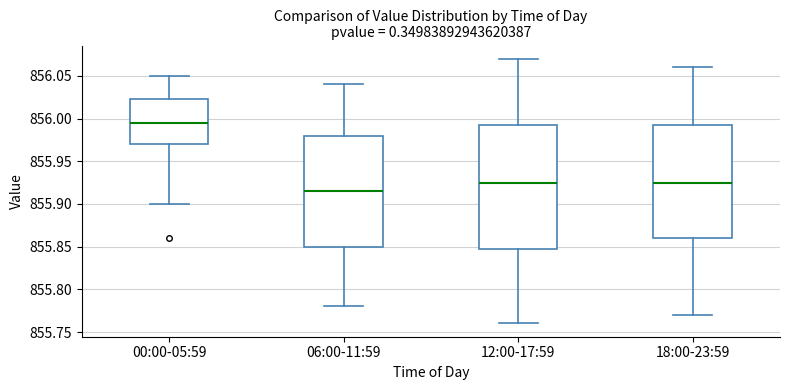

Where does the lower whisker of the box for 00:00-05:59 end on the y-axis? The values are not printed on the chart, so give them approximately, as read against the axis.

855.900